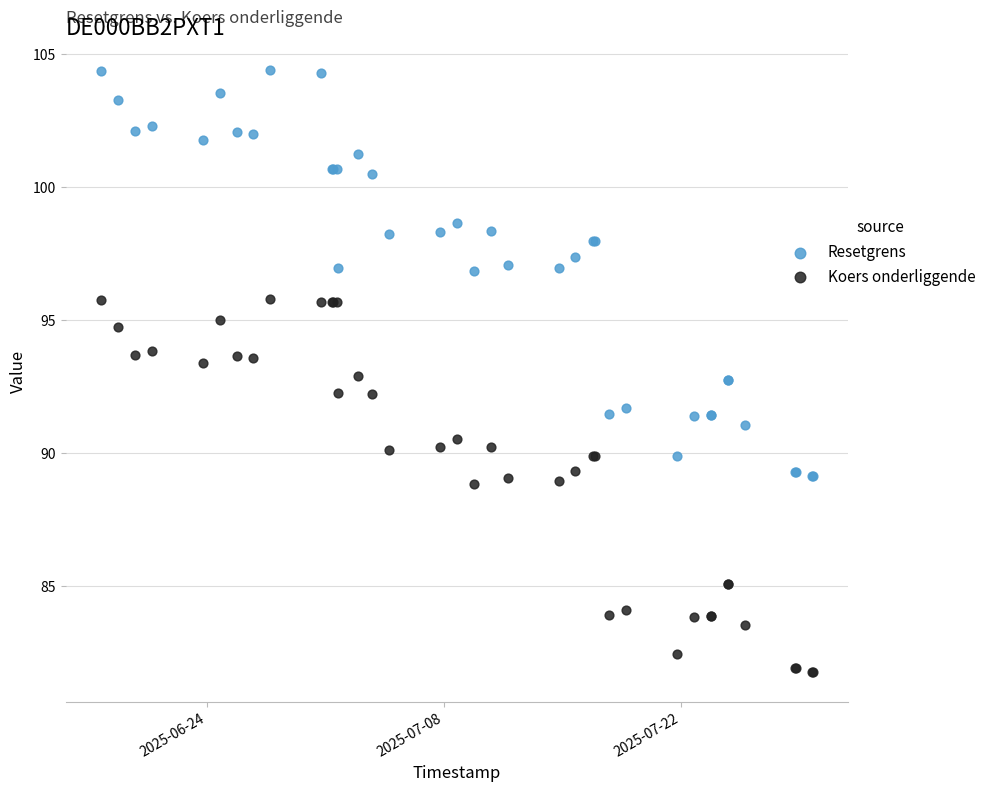

What are all the series names shown in the legend?

Resetgrens, Koers onderliggende